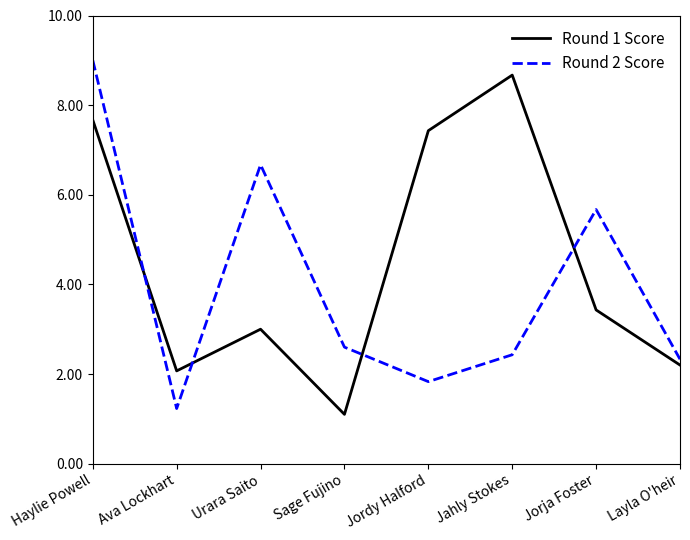

How many intersections are there between Round 2 Score and Round 1 Score?

4